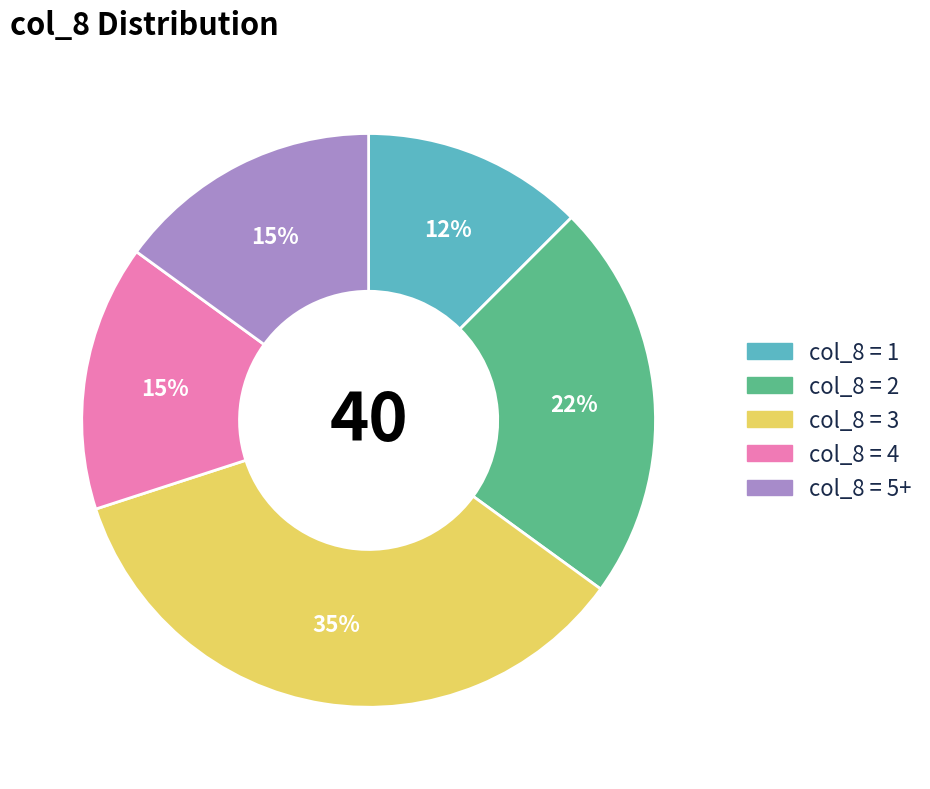

Does any single category account for the majority?

No